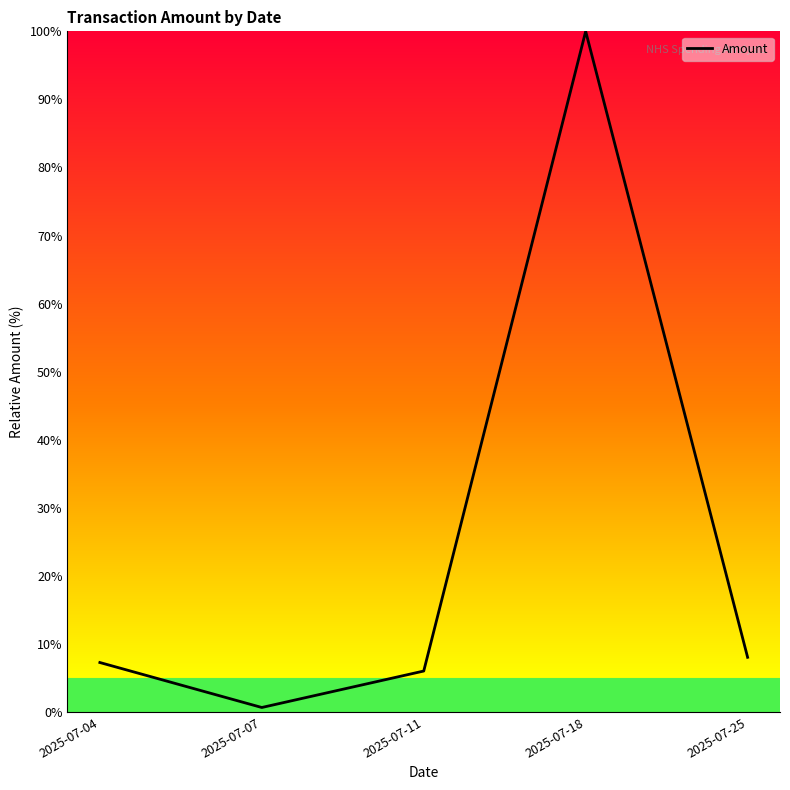

Which label corresponds to the smallest value in the chart?

2025-07-07